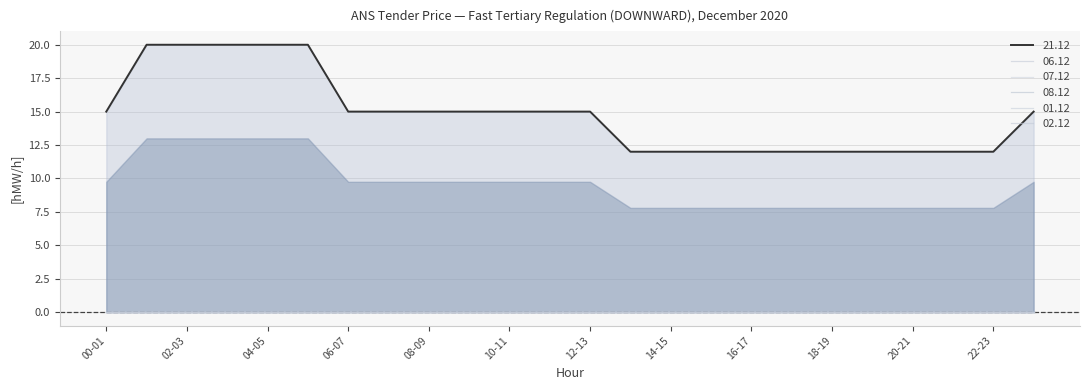

At which label is 06.12 closest to 0?

00-01